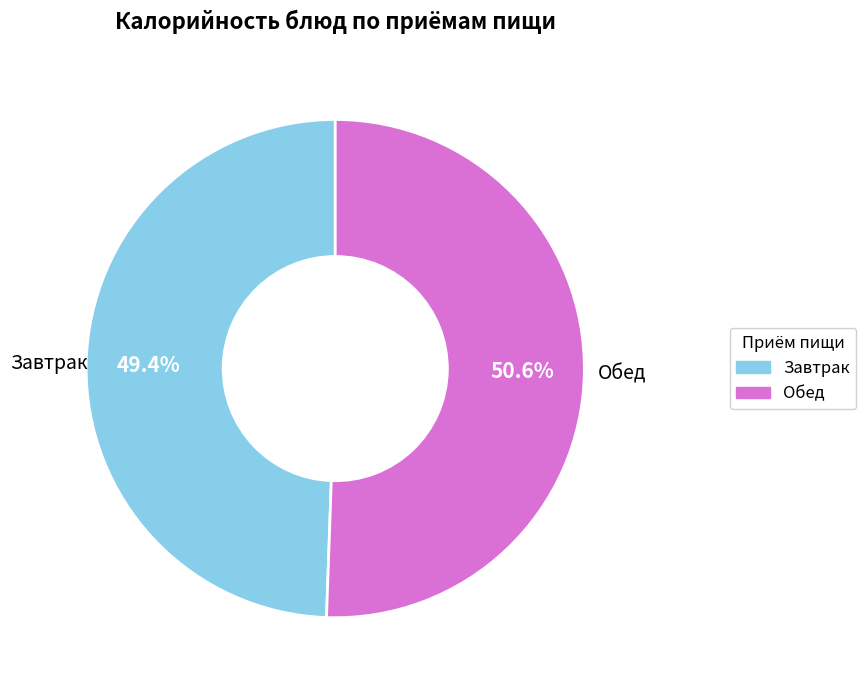

Does any single category account for the majority?

Yes